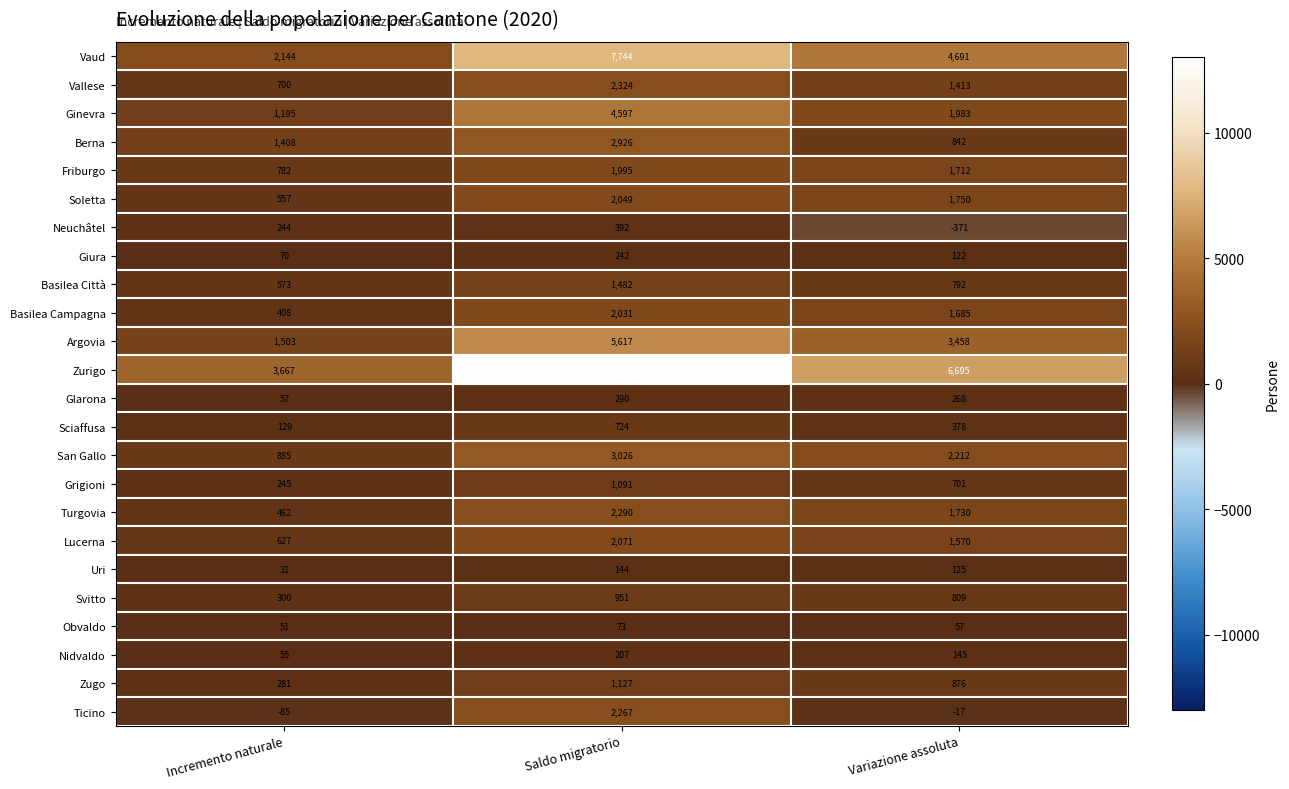

Which series has the largest total across all categories?

Zurigo